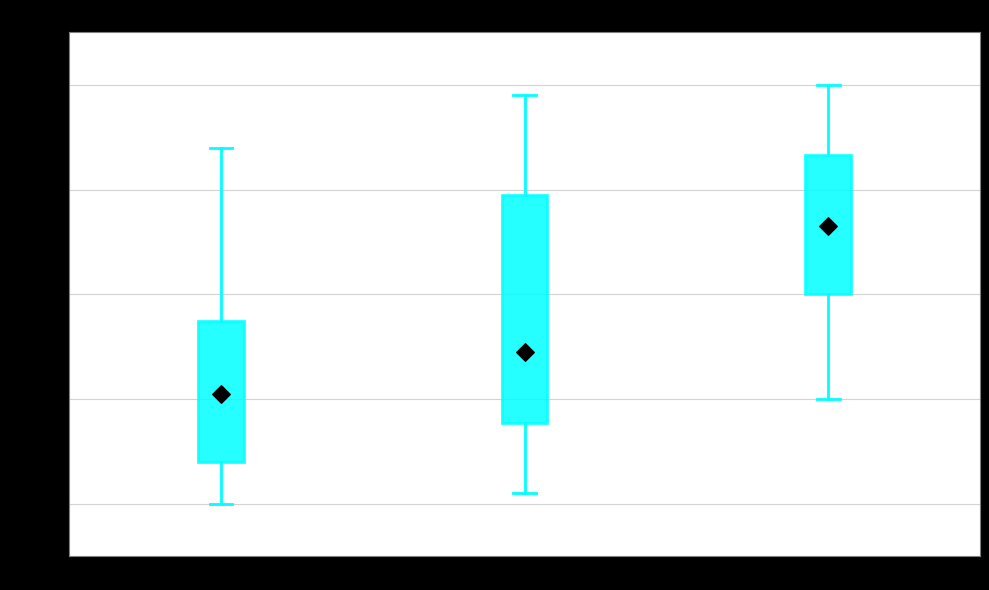

Which box has the lowest median line?

00:00-00:39